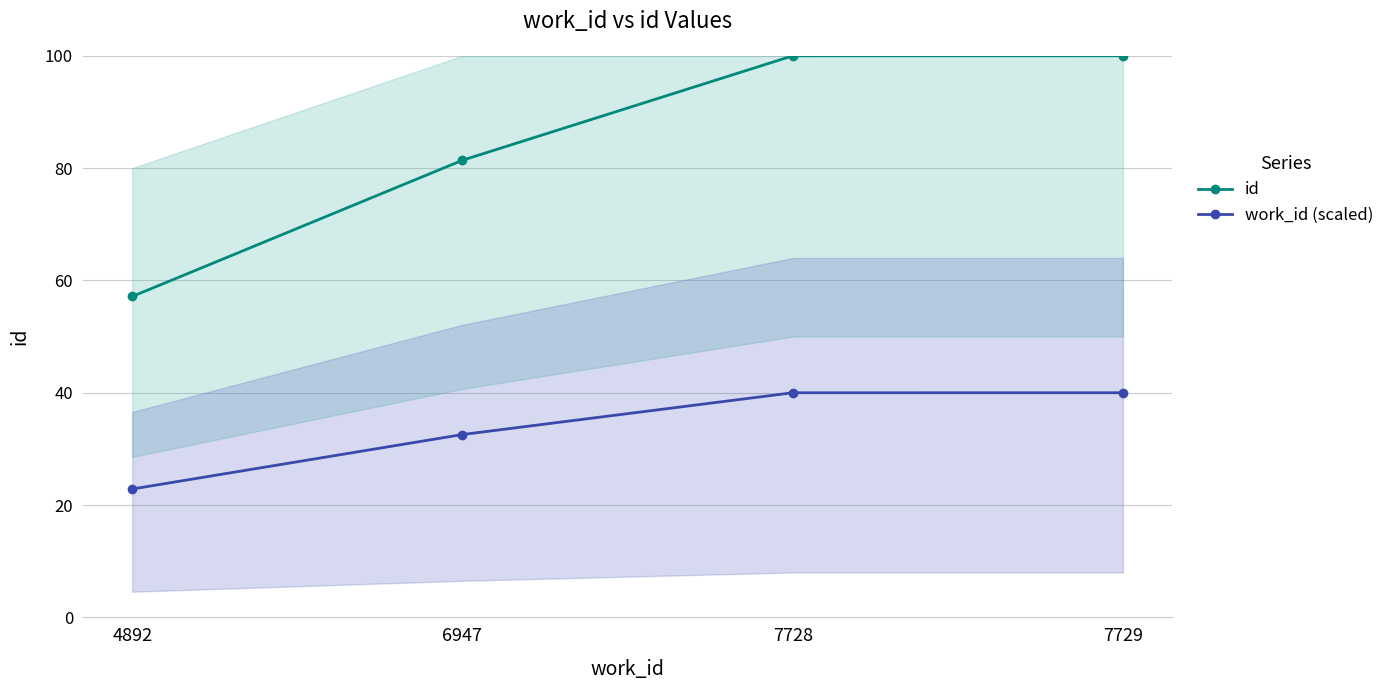

Which series has the widest spread of values?

id